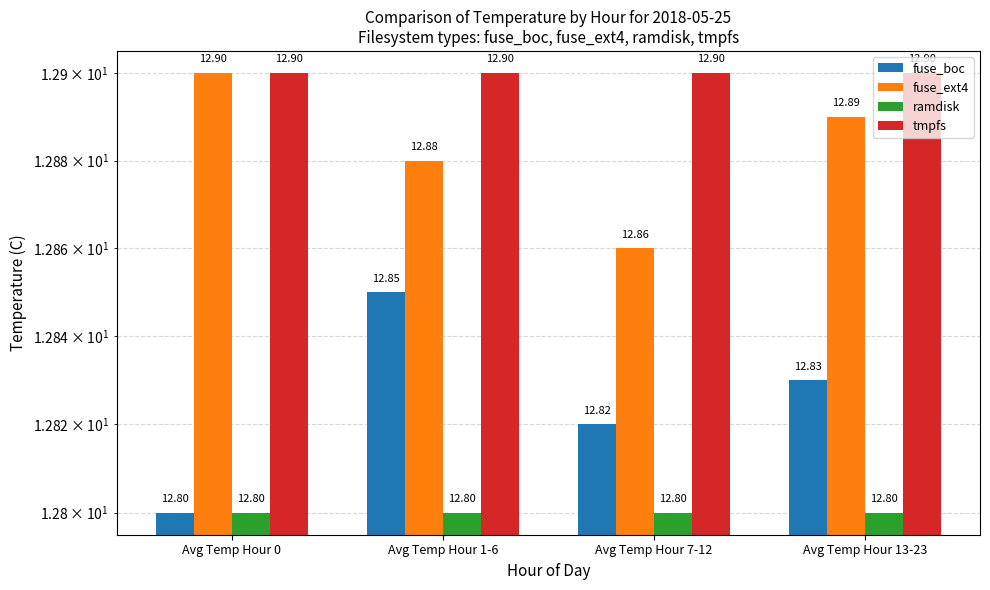

Which has a higher value, Avg Temp Hour 13-23 or Avg Temp Hour 1-6?

Avg Temp Hour 1-6